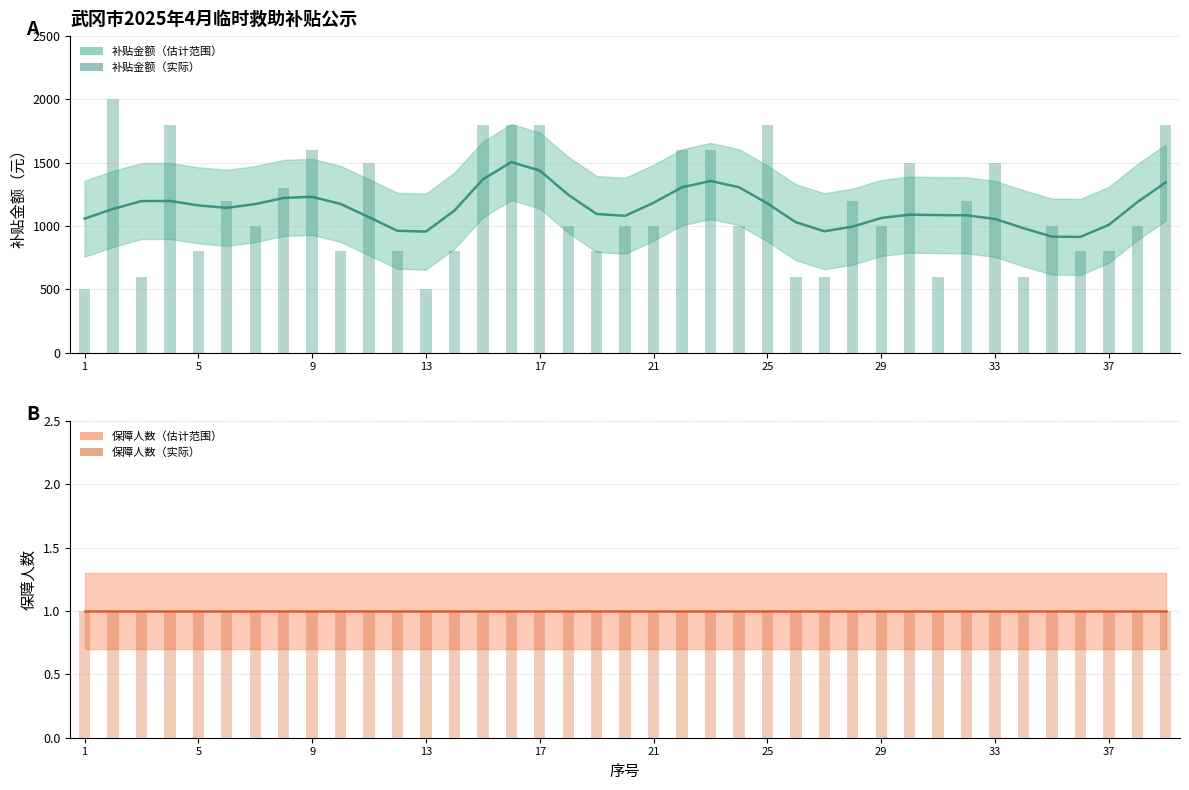

At which label is 保障人数（实际） closest to 1?

1